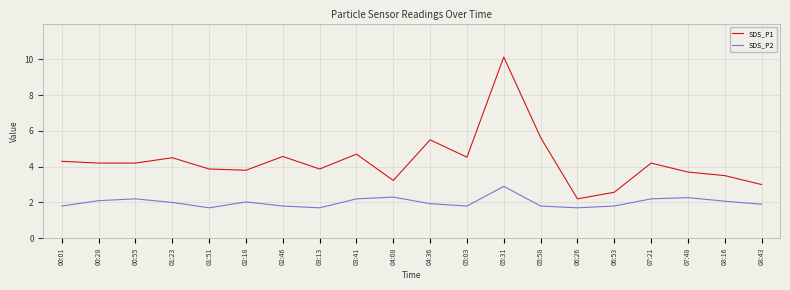

What is the highest value of the SDS_P1 series?

10.1